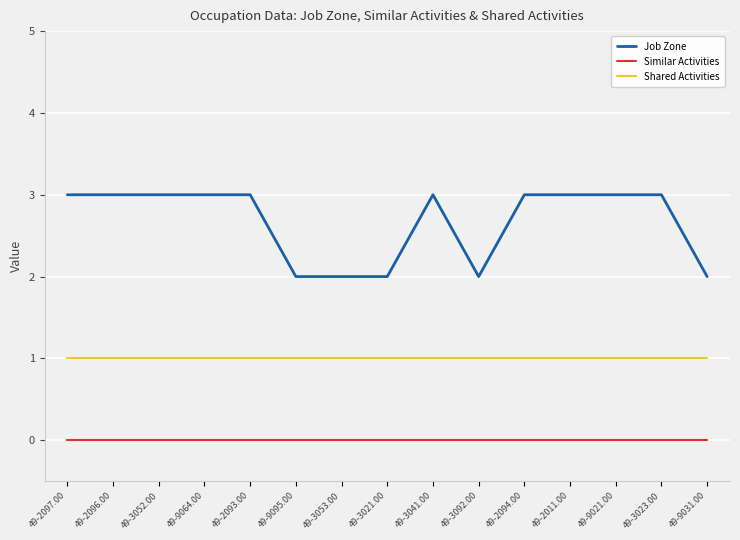

What is the approximate value of Job Zone at 49-9031.00?

2